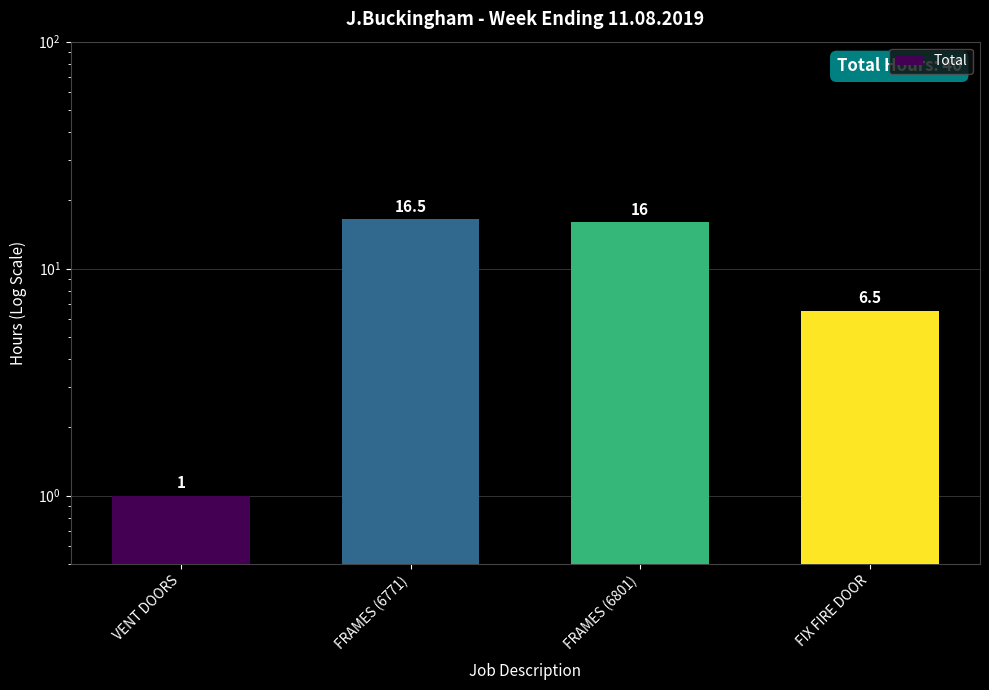

Does the chart contain any negative values?

No